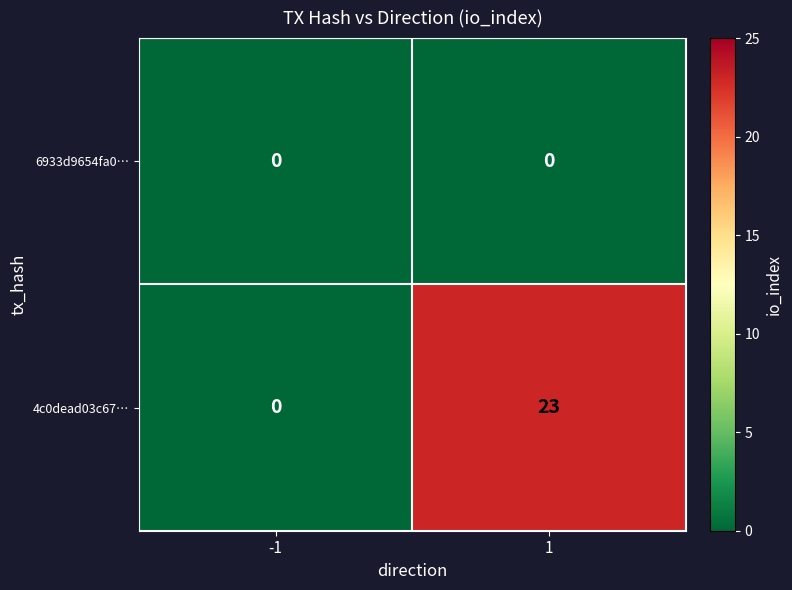

Which series has the largest total across all categories?

4c0dead03c67…